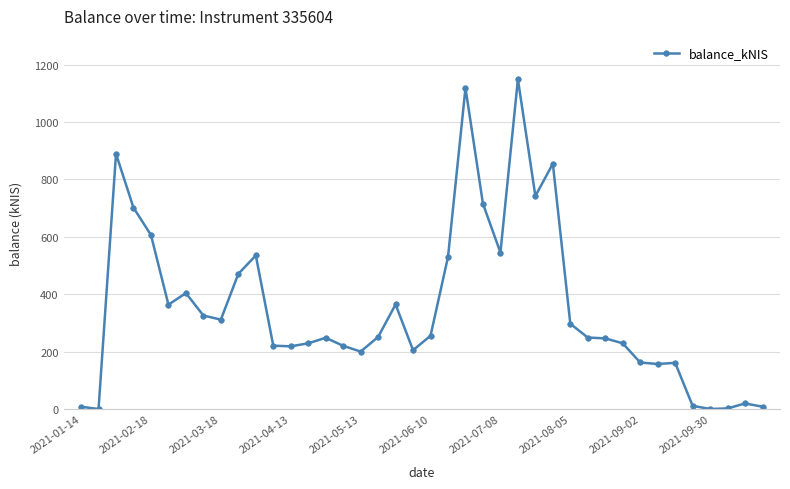

What is the average value?

355.5